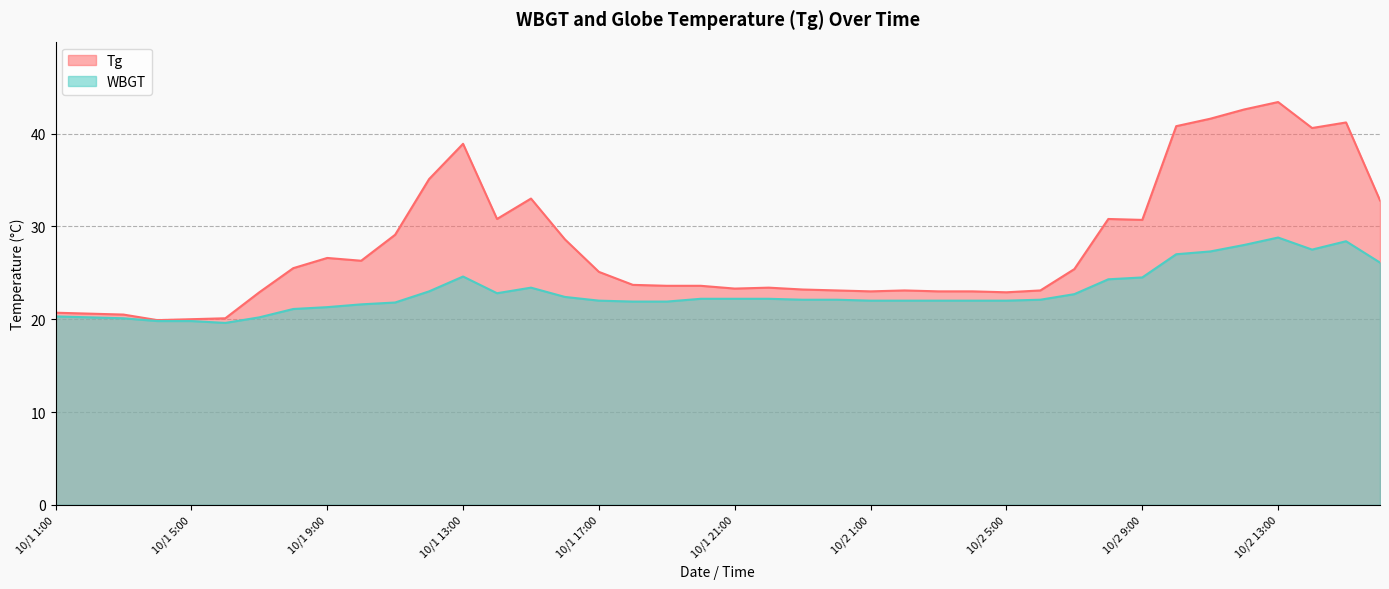

What are all the series names shown in the legend?

Tg, WBGT